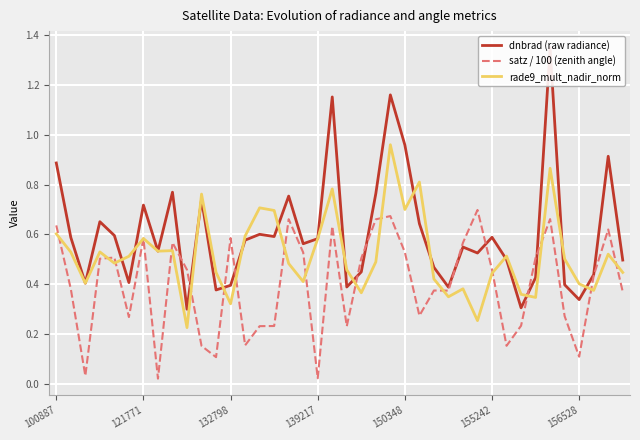

What is the total value across all series at 37?

1.2